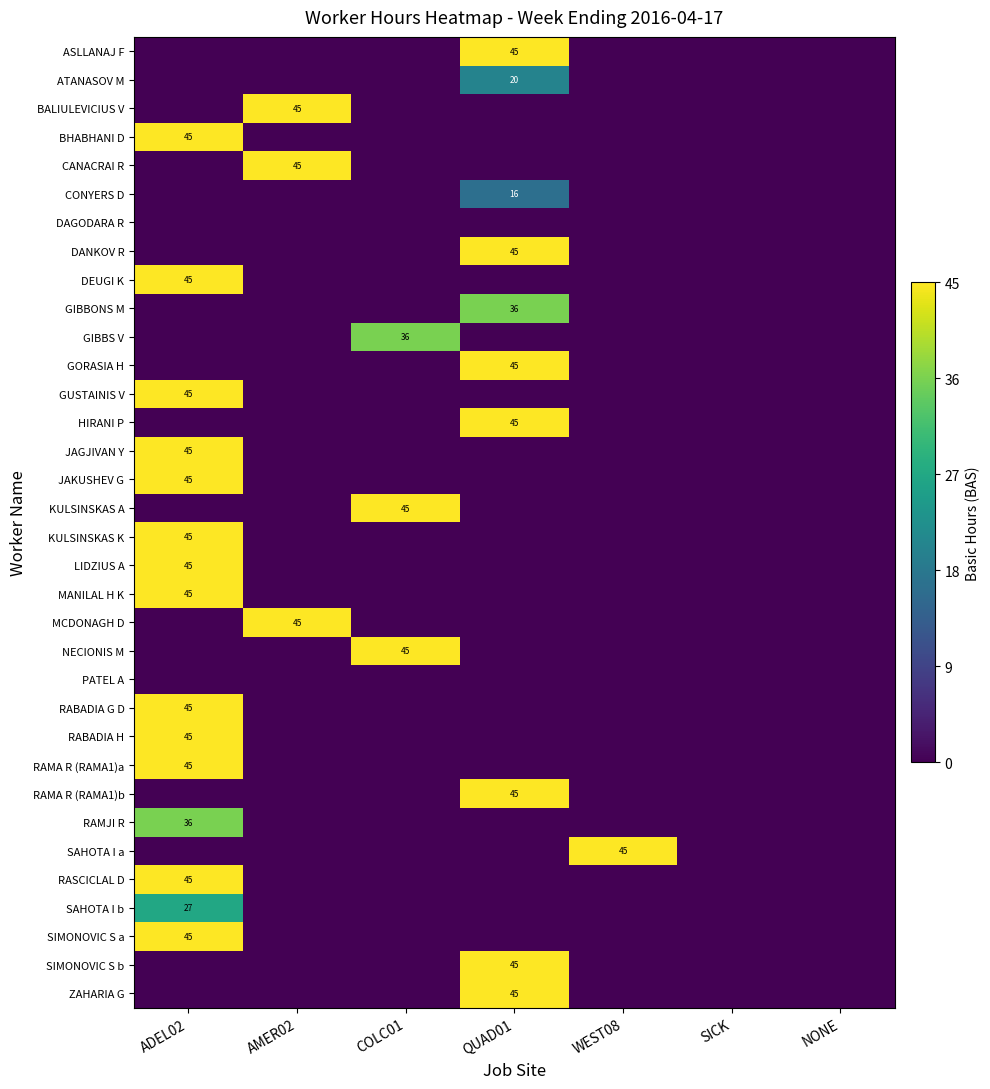

The value of ATANASOV M at QUAD01 is 20. True or false?

True